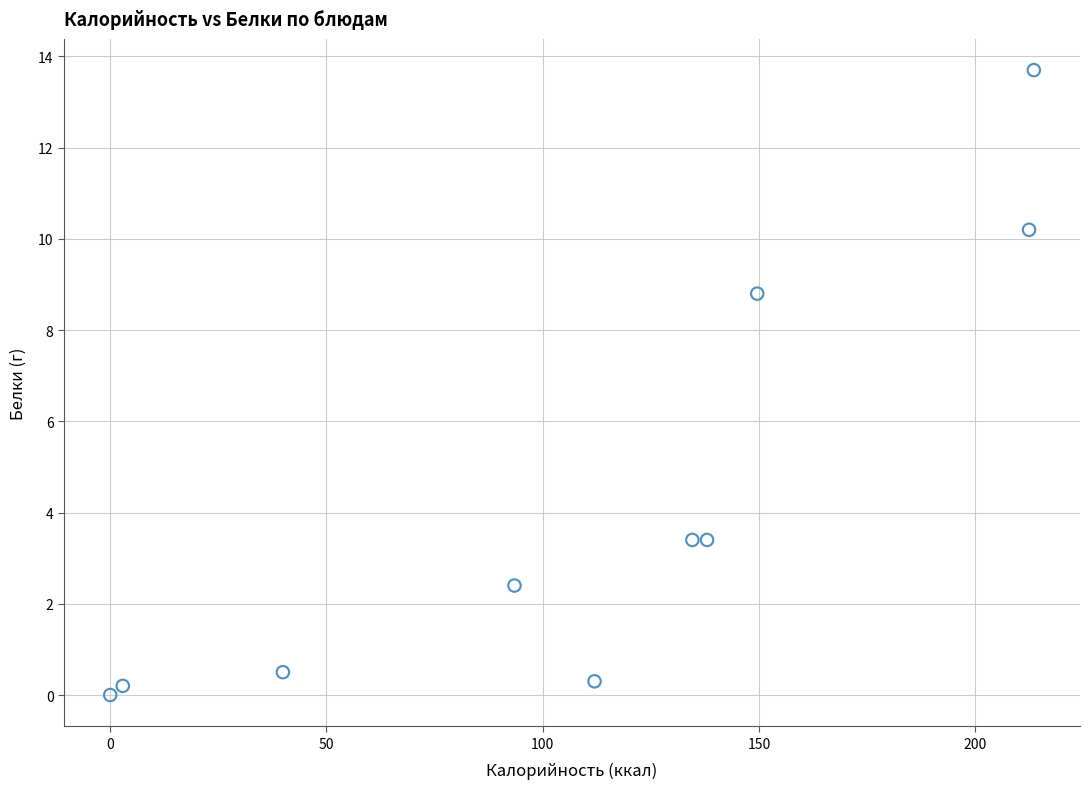

What is the average X value?

109.7